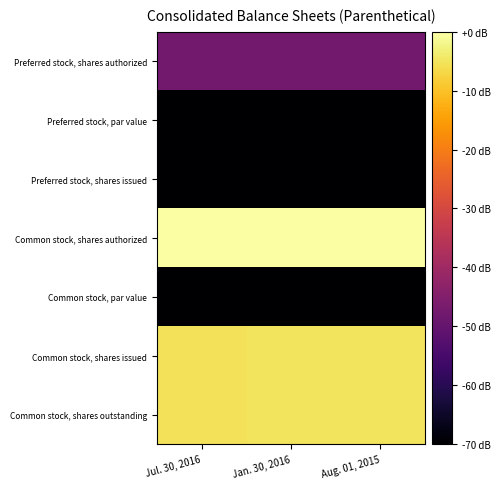

What is the total value across all series at Jul. 30, 2016?

-622.8